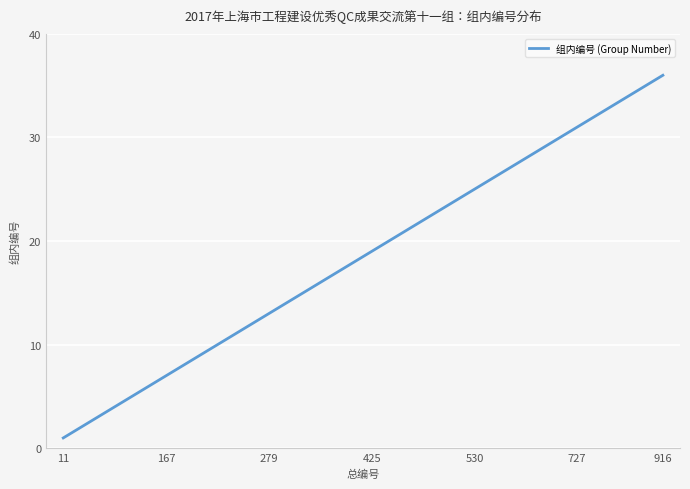

What is the greatest value displayed?

36